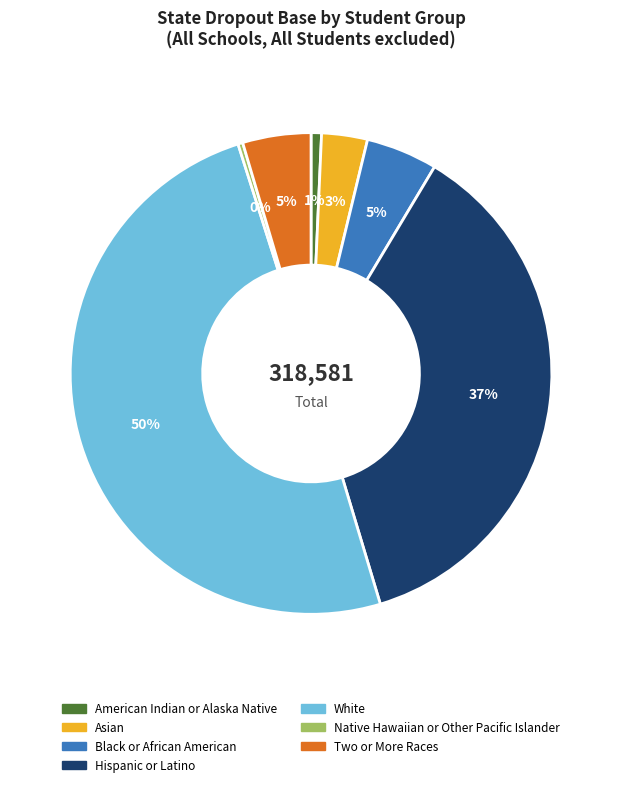

To the nearest percent, what portion does American Indian or Alaska Native represent?

1%